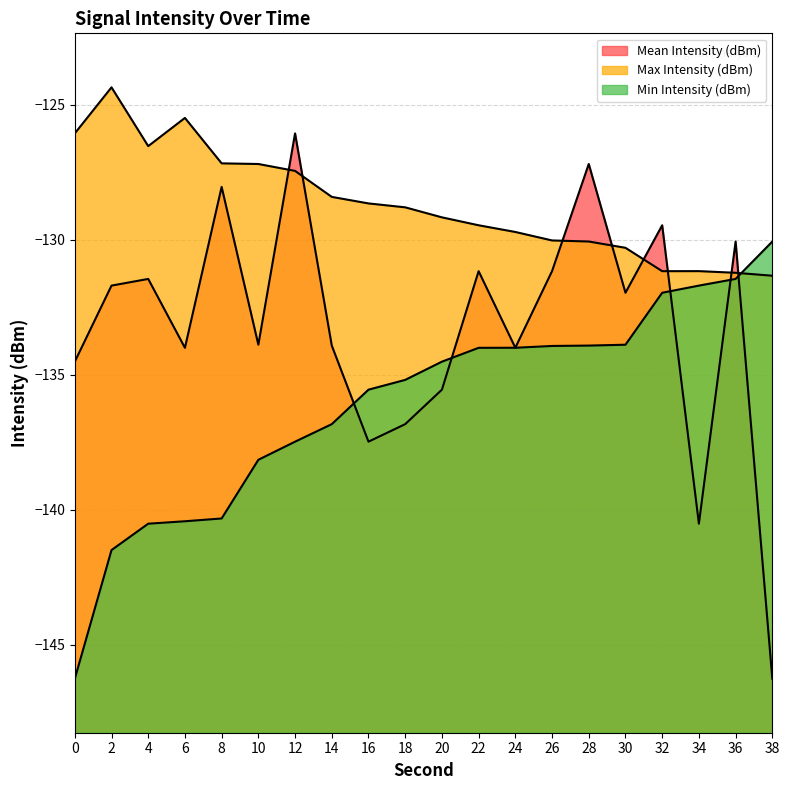

Does the chart have visible grid lines?

Yes